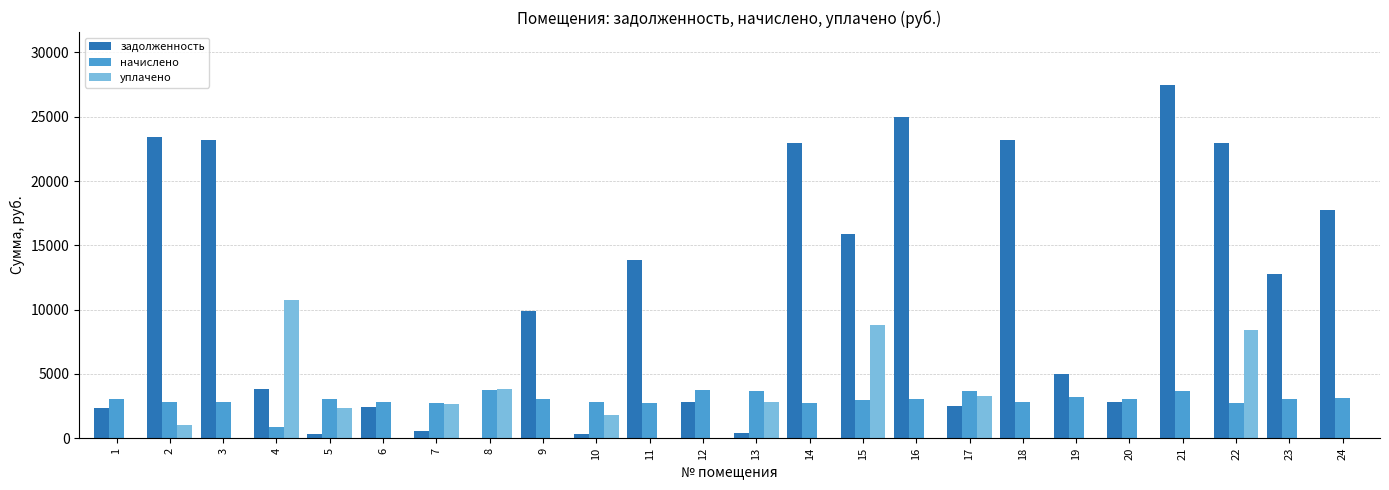

What is the approximate value of начислено at 23?

3038.4